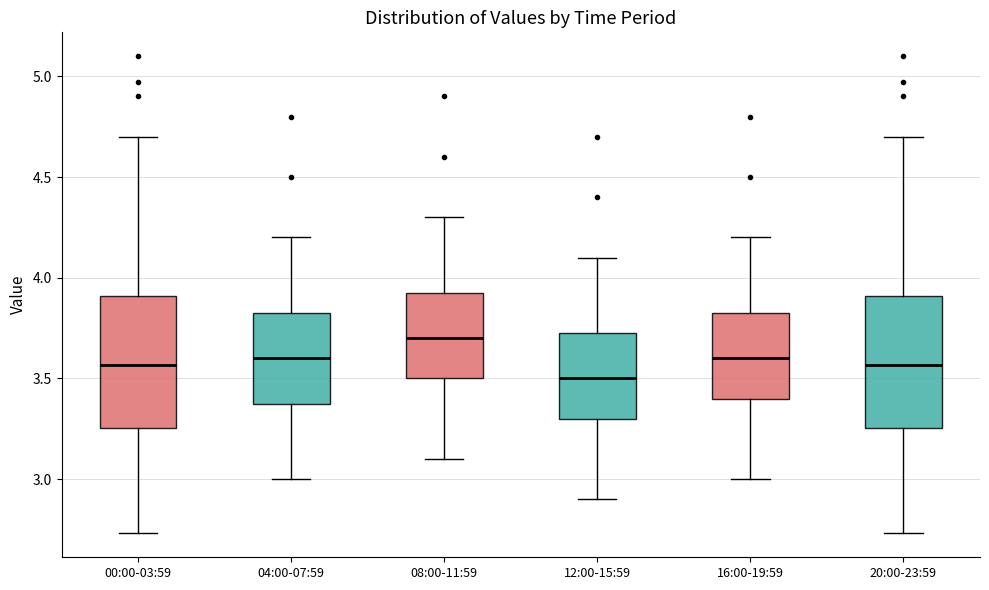

Reading left to right, transcribe this box plot: for each box, give where its median line is, the range the box spans, and where its two whiskers end, as read against the y-axis. The values are not printed on the chart, so give them approximately, as read against the axis.

00:00-03:59: median 3.55, box 3.25 to 3.90, whiskers 2.75 to 4.70
04:00-07:59: median 3.60, box 3.40 to 3.85, whiskers 3.00 to 4.20
08:00-11:59: median 3.70, box 3.50 to 3.95, whiskers 3.10 to 4.30
12:00-15:59: median 3.50, box 3.30 to 3.75, whiskers 2.90 to 4.10
16:00-19:59: median 3.60, box 3.40 to 3.85, whiskers 3.00 to 4.20
20:00-23:59: median 3.55, box 3.25 to 3.90, whiskers 2.75 to 4.70